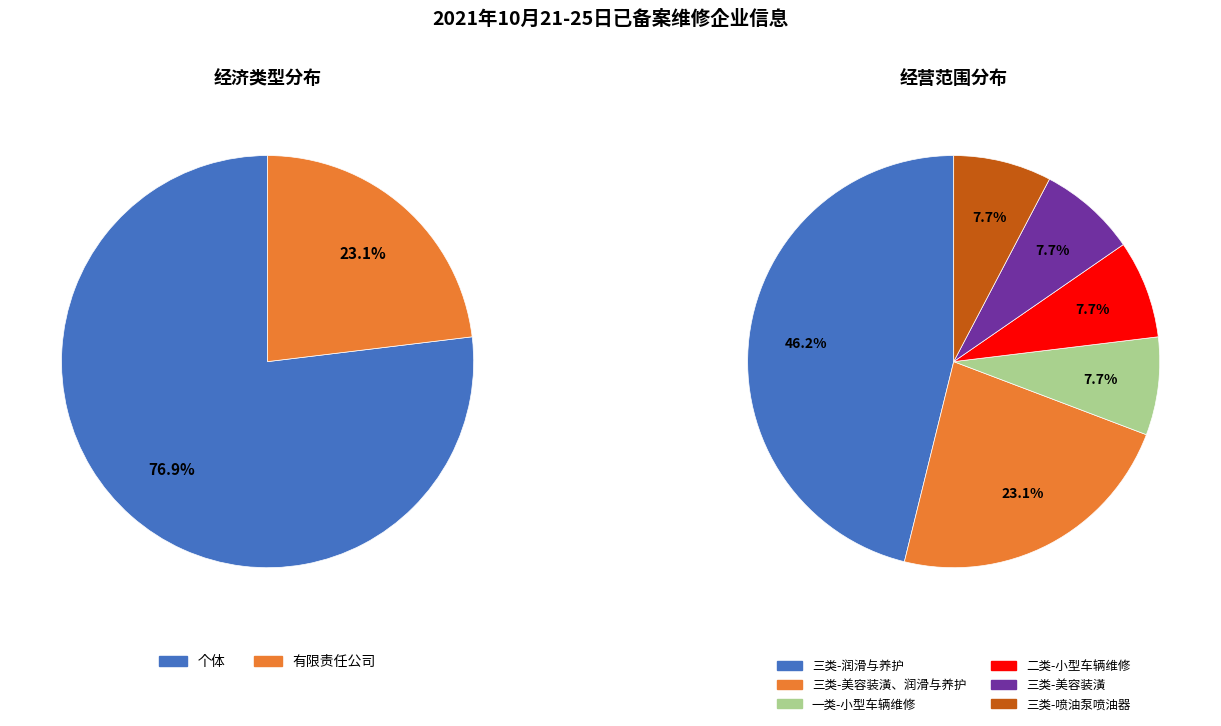

Between 个体 and 有限责任公司, which is larger?

个体